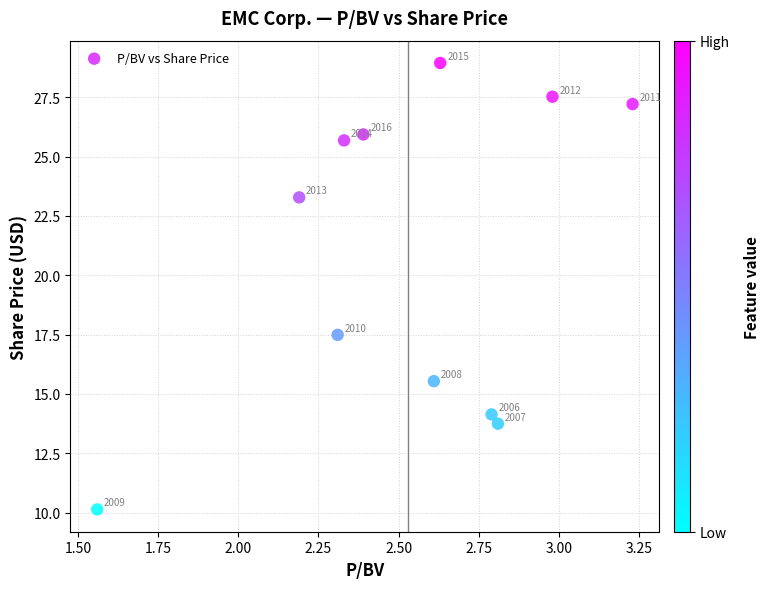

What Y value in the scatter plot is closest to 19?

17.5